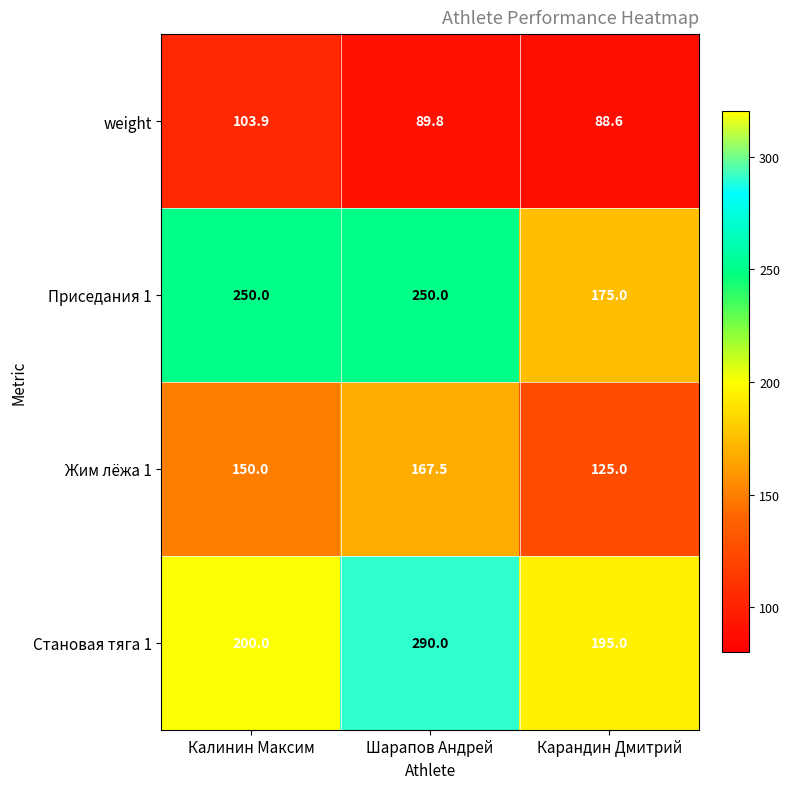

Which series has the widest spread of values?

Становая тяга 1